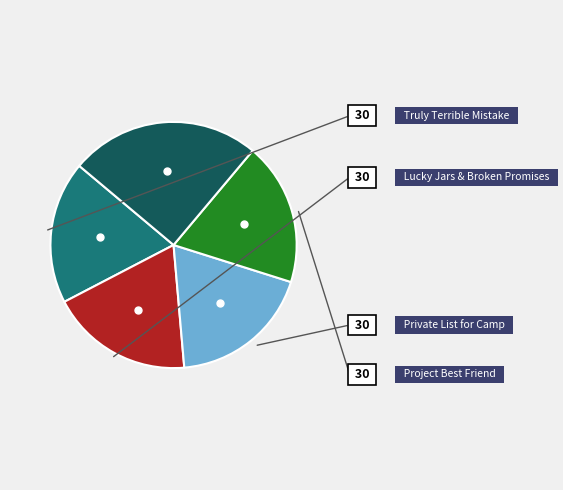

Is there any slice that represents more than half of the pie?

No